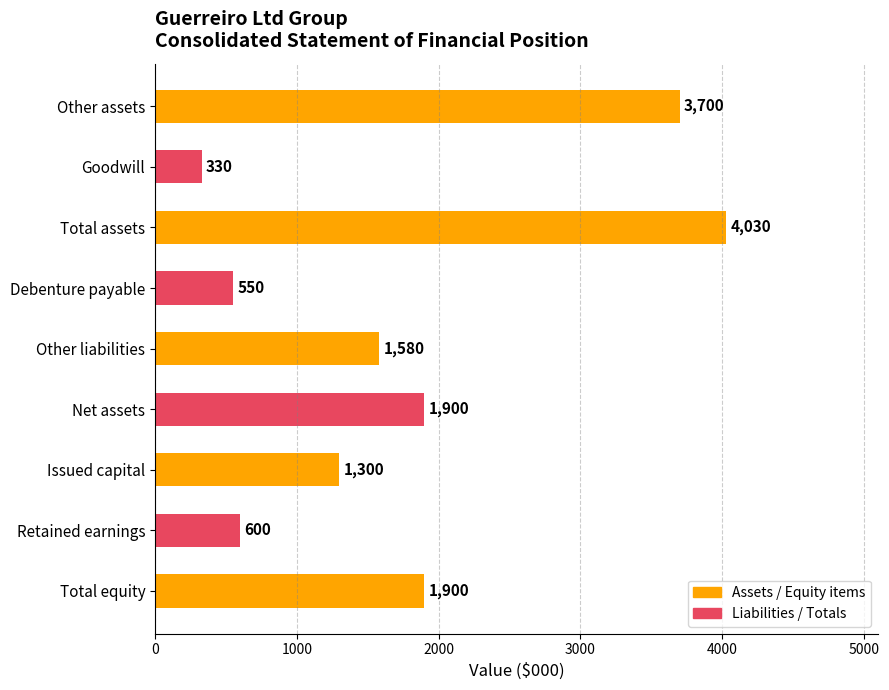

What is the difference between the second highest and minimum values?

3370